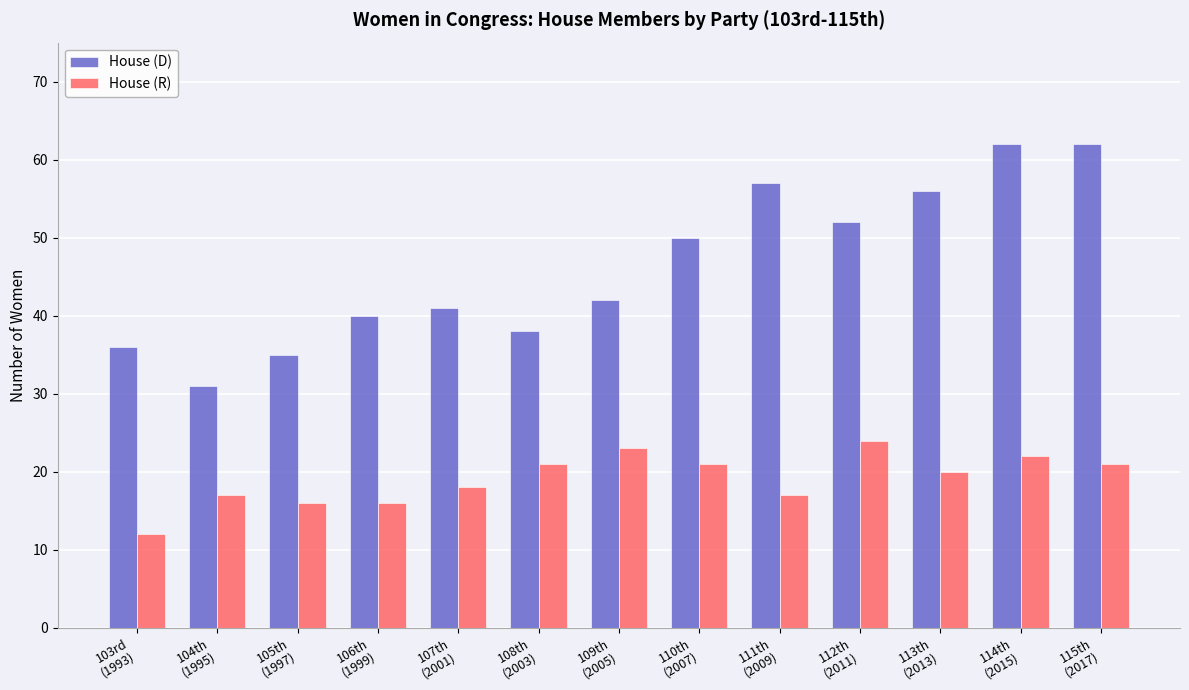

What is the greatest value displayed?

62